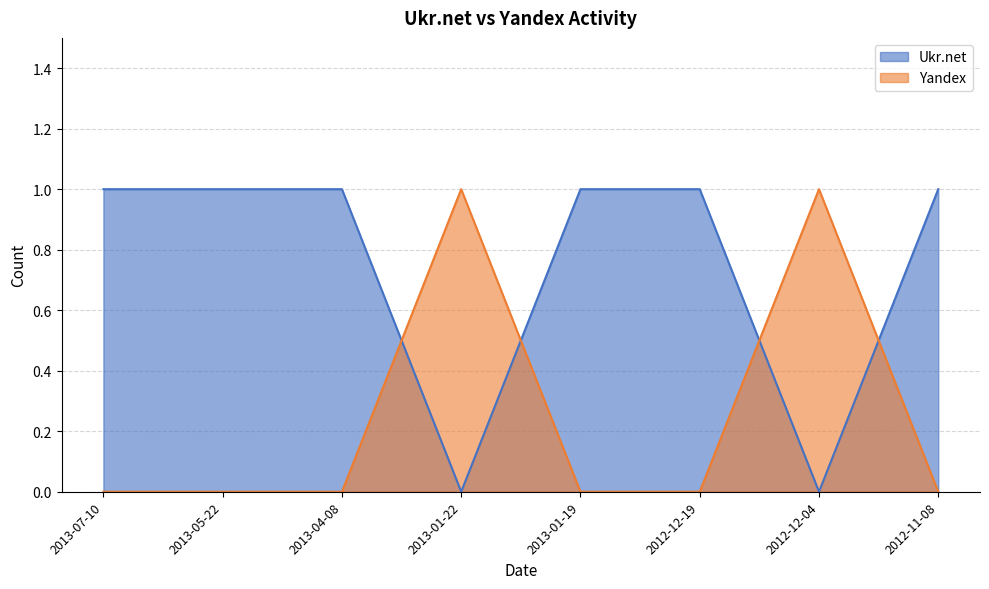

Between which two adjacent categories do Ukr.net and Yandex first intersect?

2013-04-08 and 2013-01-22